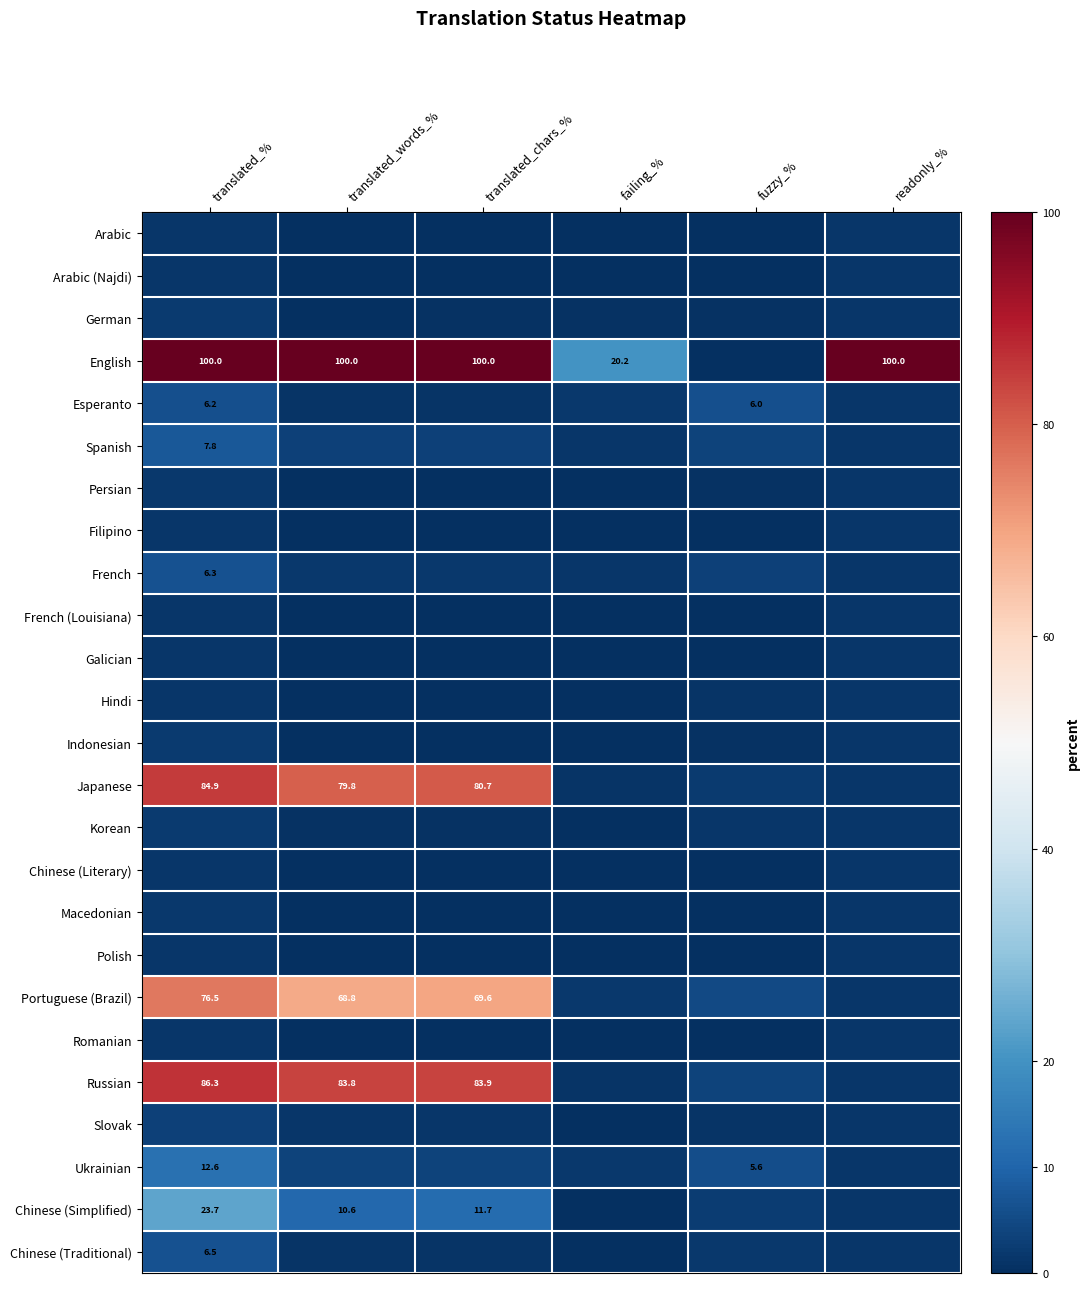

At which category is the sum across all series the highest?

translated_%